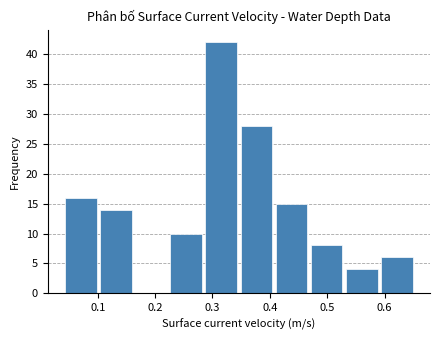

Reading left to right, list every bar in this chart as the range it spans on the x-axis followed by its height. Neither the bar edges nor the heights are printed on the chart, so give them approximately, as read against the axes.

0.04 to 0.10: 16
0.10 to 0.16: 14
0.16 to 0.22: 0
0.22 to 0.28: 10
0.28 to 0.35: 42
0.35 to 0.41: 28
0.41 to 0.47: 15
0.47 to 0.53: 8
0.53 to 0.59: 4
0.59 to 0.65: 6